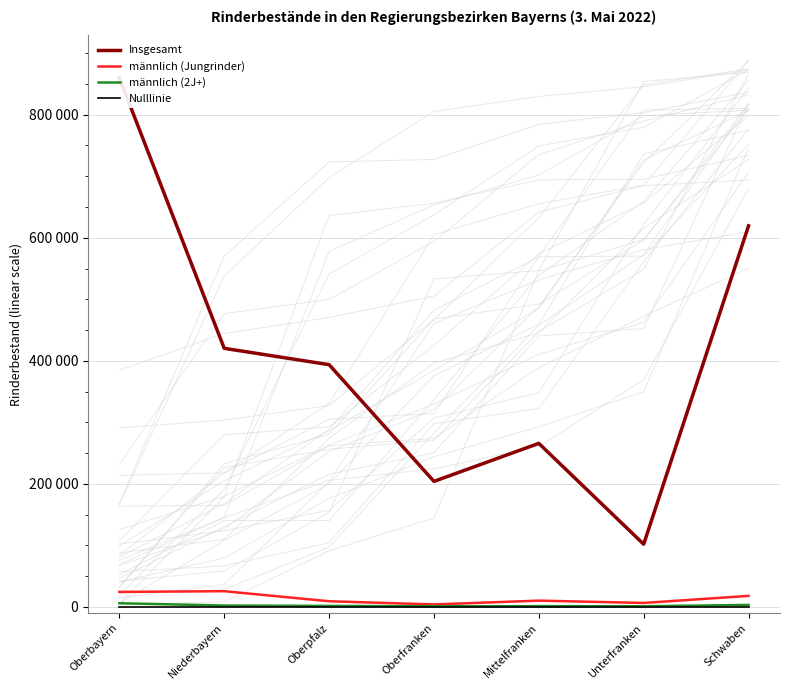

What position from the left is Oberpfalz?

3